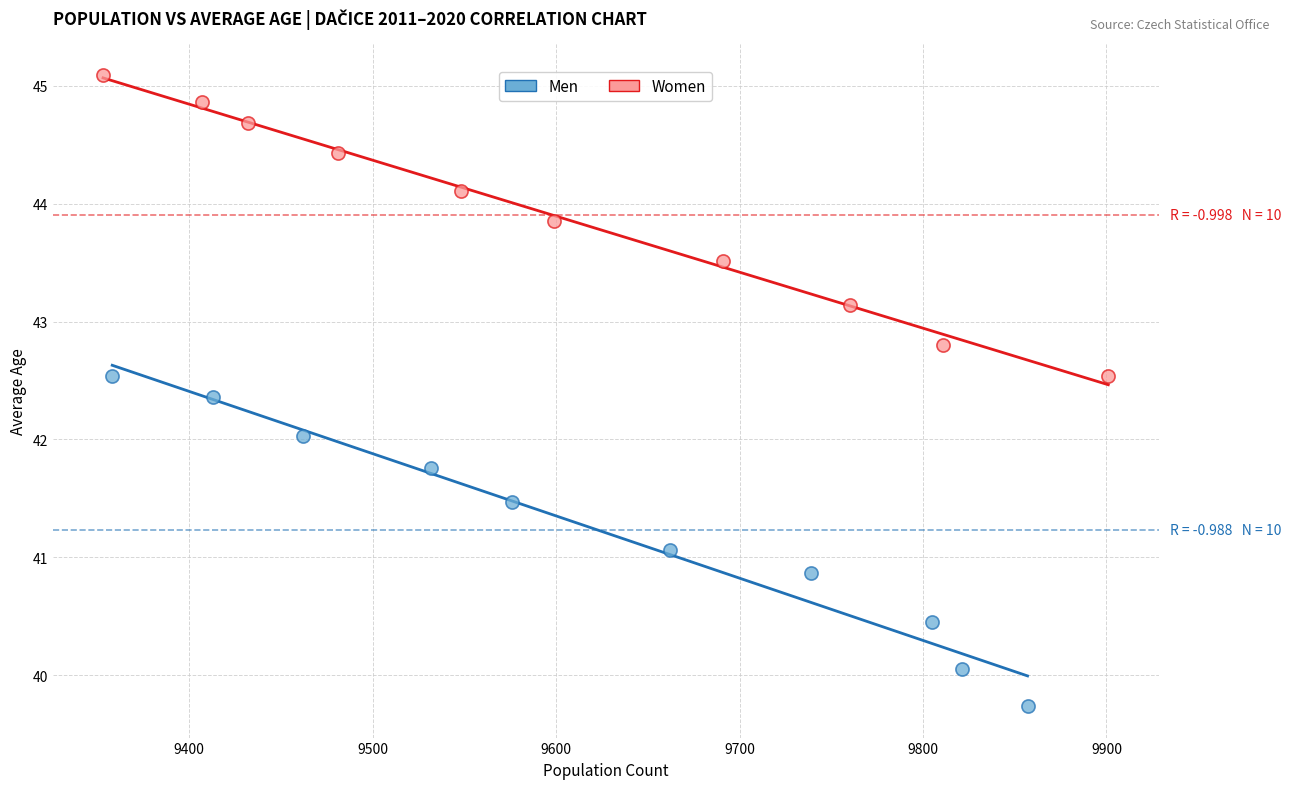

Which series has the widest spread of Y values?

Men